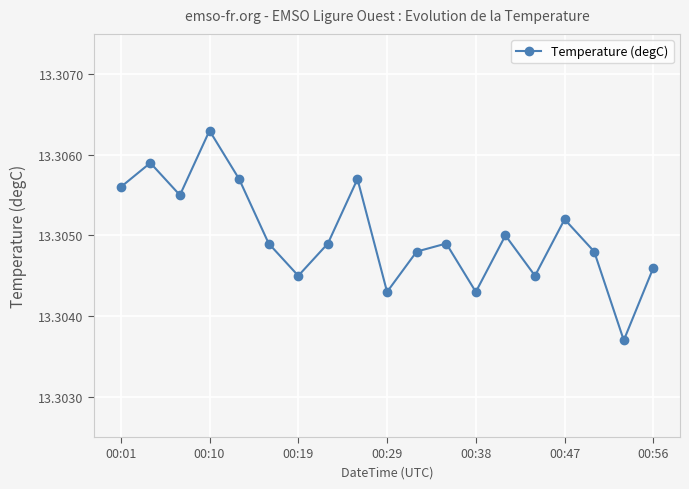

How many categories are shown in the chart?

19